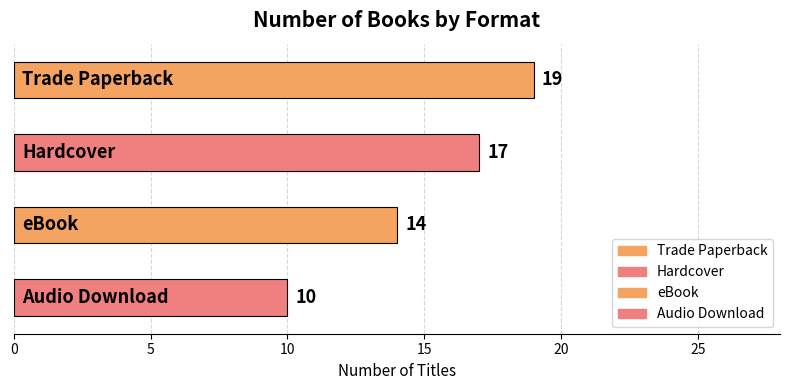

Reading left to right, transcribe all the data shown in this chart.

Trade Paperback=19	Hardcover=17	eBook=14	Audio Download=10